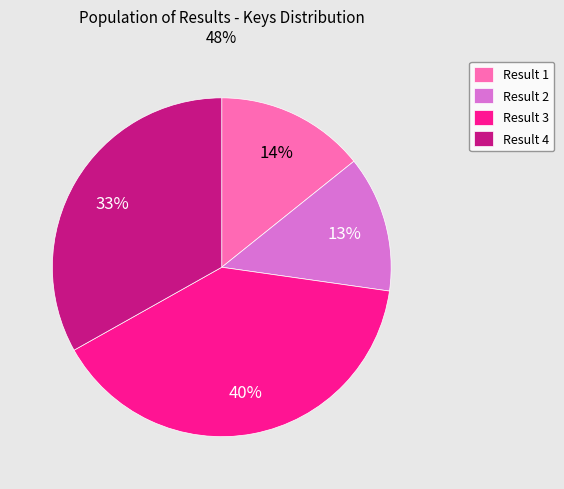

Is it true that Result 3 is 40% of the pie?

True